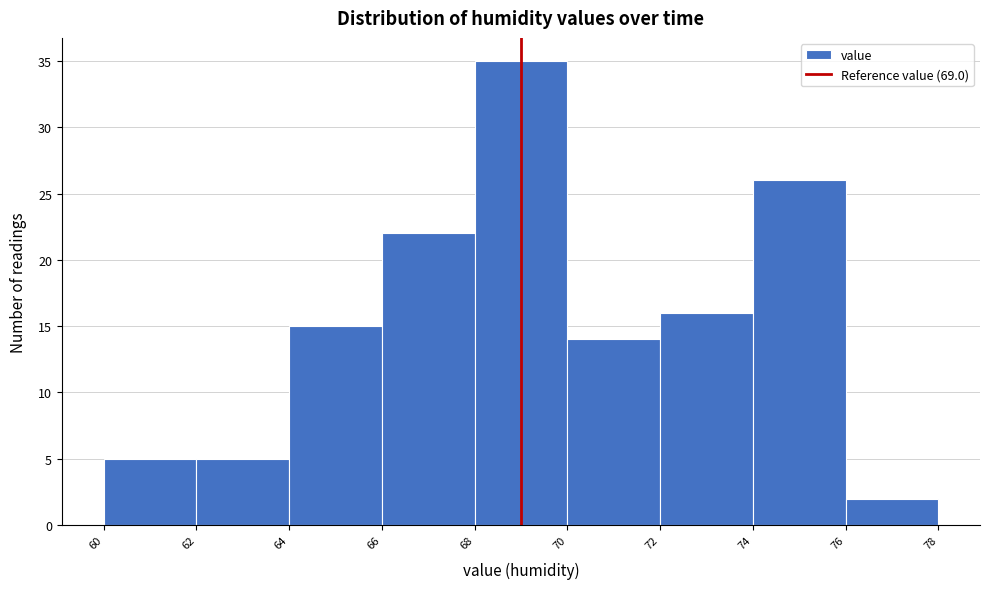

Reading left to right, list every bar in this chart as the range it spans on the x-axis followed by its height. The values are not printed on the chart, so give them approximately, as read against the axis.

60 to 62: 5
62 to 64: 5
64 to 66: 15
66 to 68: 22
68 to 70: 35
70 to 72: 14
72 to 74: 16
74 to 76: 26
76 to 78: 2